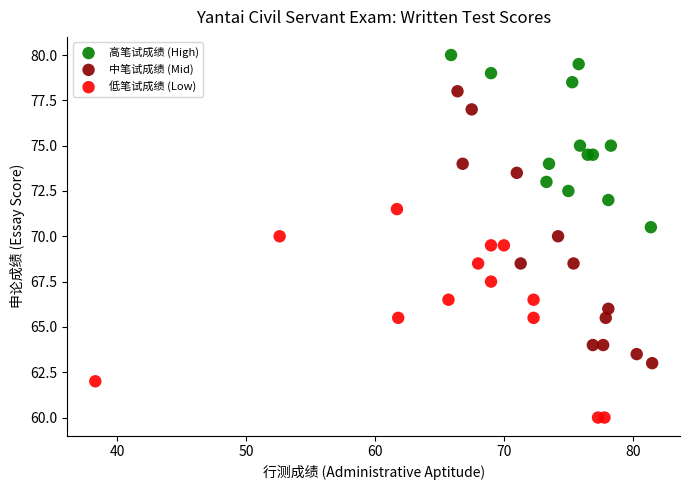

What are all the series names shown in the legend?

高笔试成绩 (High), 中笔试成绩 (Mid), 低笔试成绩 (Low)